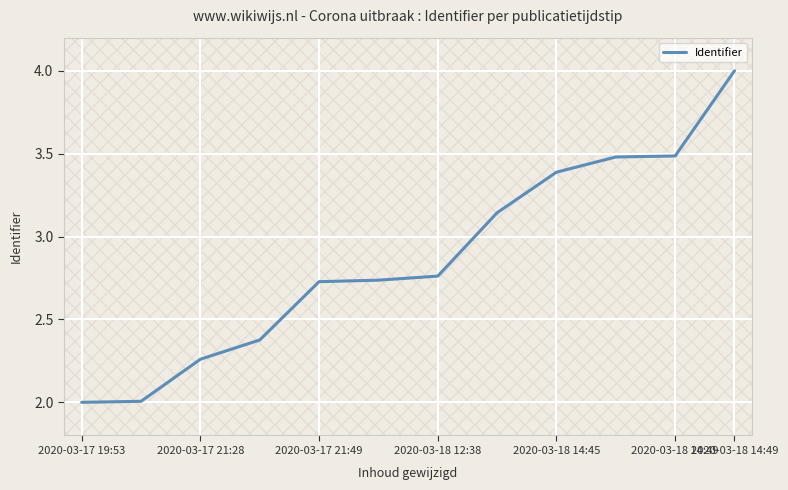

What is the difference between the maximum and minimum values?

2.0